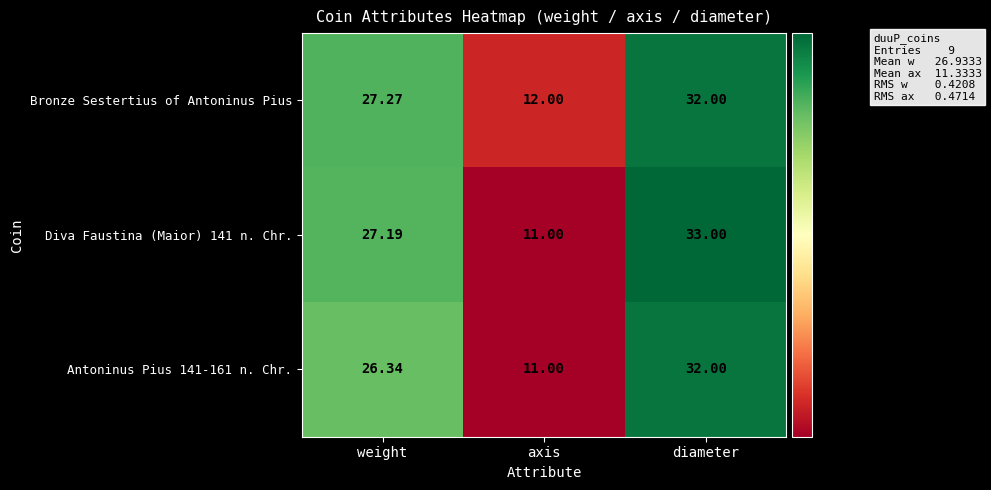

At how many categories does at least one series exceed 24?

2